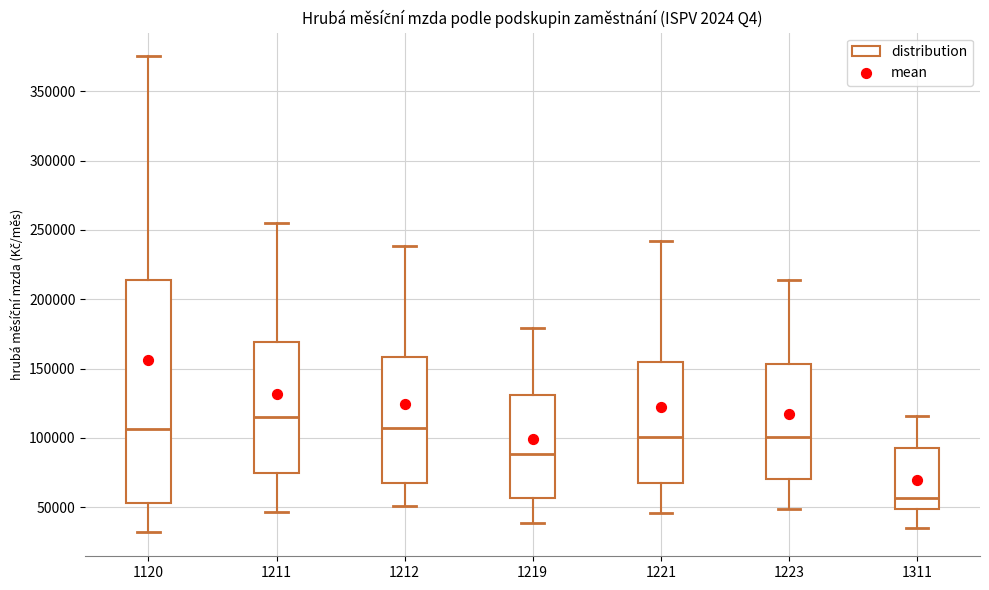

Reading left to right, read every box against the y-axis: the position of its median line, the range the box covers, and the ends of its whiskers. The values are not printed on the chart, so give them approximately, as read against the axis.

1120: median 105000, box 55000 to 215000, whiskers 30000 to 375000
1211: median 115000, box 75000 to 170000, whiskers 45000 to 255000
1212: median 105000, box 70000 to 160000, whiskers 50000 to 240000
1219: median 90000, box 55000 to 130000, whiskers 40000 to 180000
1221: median 100000, box 70000 to 155000, whiskers 45000 to 240000
1223: median 100000, box 70000 to 155000, whiskers 50000 to 215000
1311: median 55000, box 50000 to 95000, whiskers 35000 to 115000